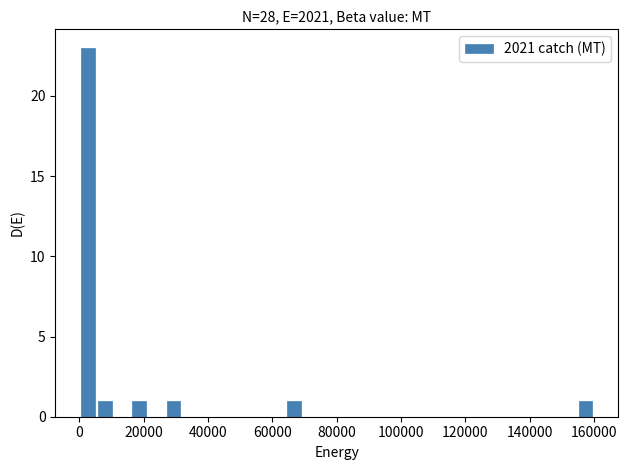

Around what value on the x-axis is the tallest bar? Give the approximate position of its centre, as read against the axis.

2000